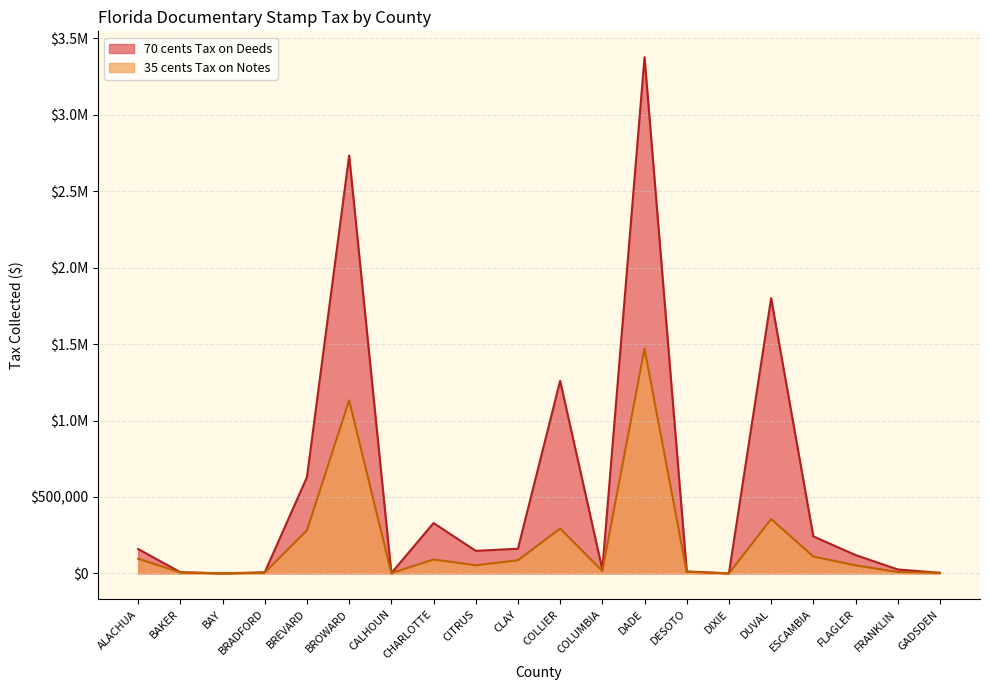

True or false: 70 cents Tax on Deeds and 35 cents Tax on Notes intersect in this chart.

False